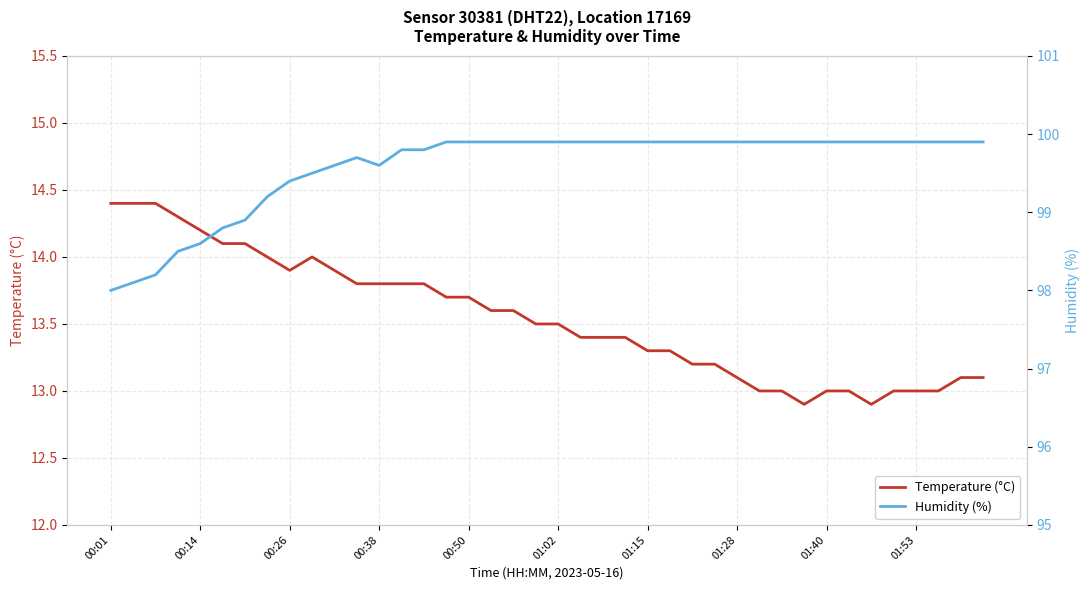

What is the minimum value for Temperature (°C)?

12.9